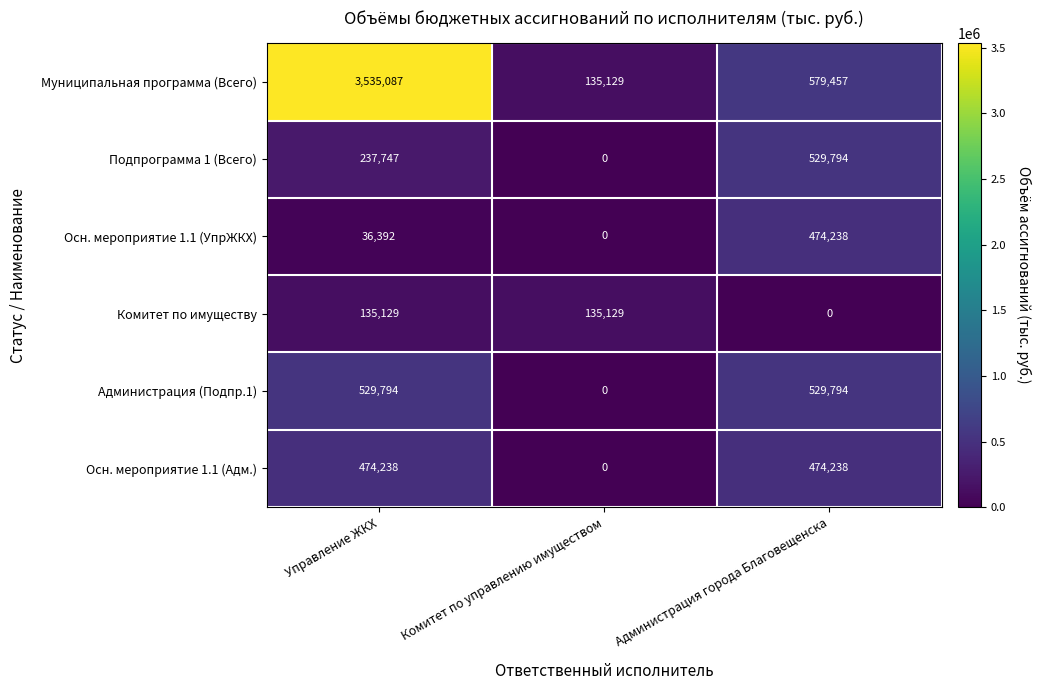

How many series are shown in this chart?

6